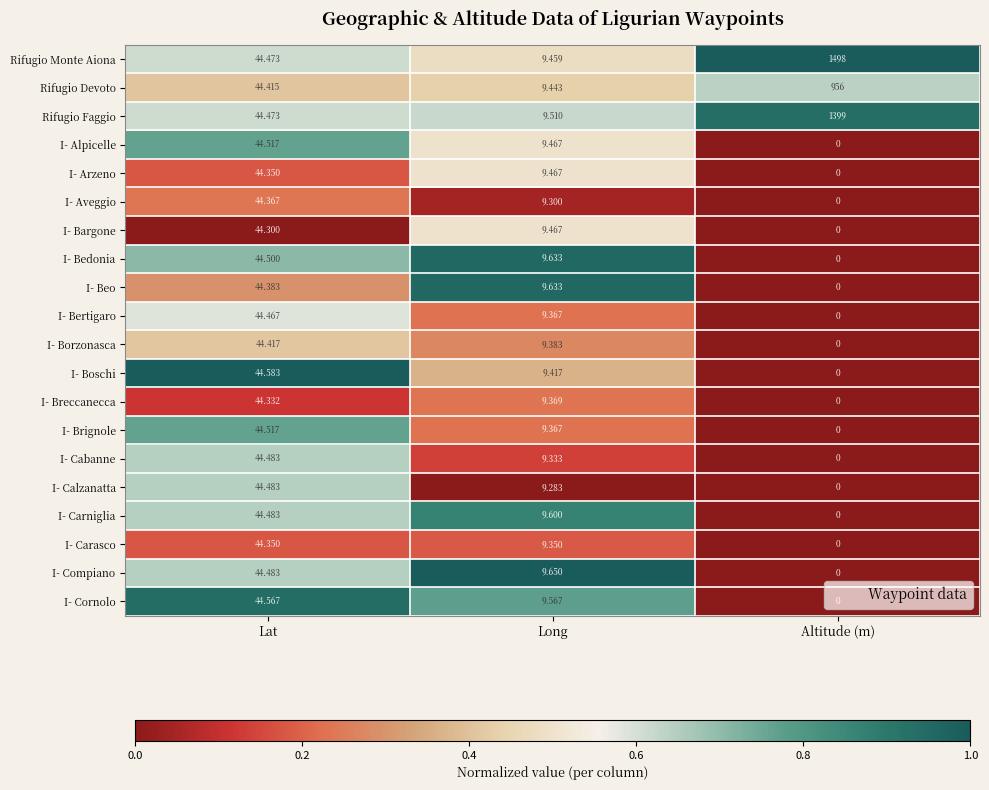

Where is I- Bedonia nearest to the value 22?

Long